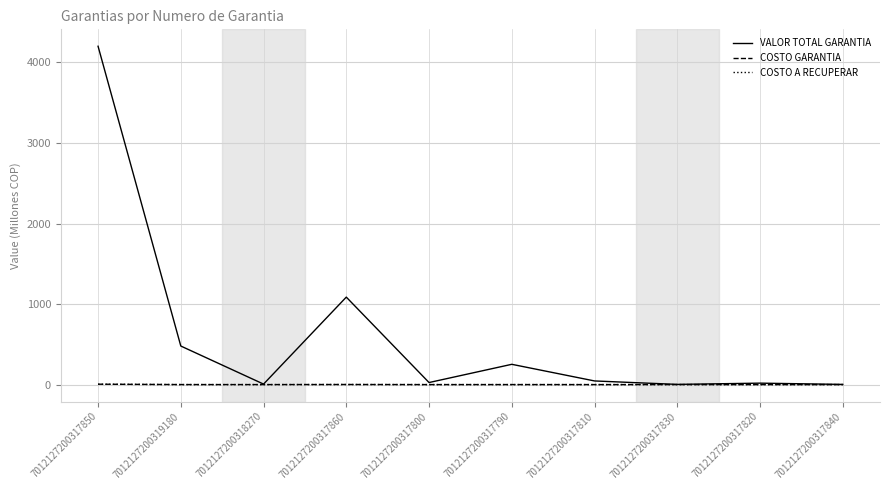

True or false: COSTO A RECUPERAR has a value of 0.0 at 7012127200317840.

True